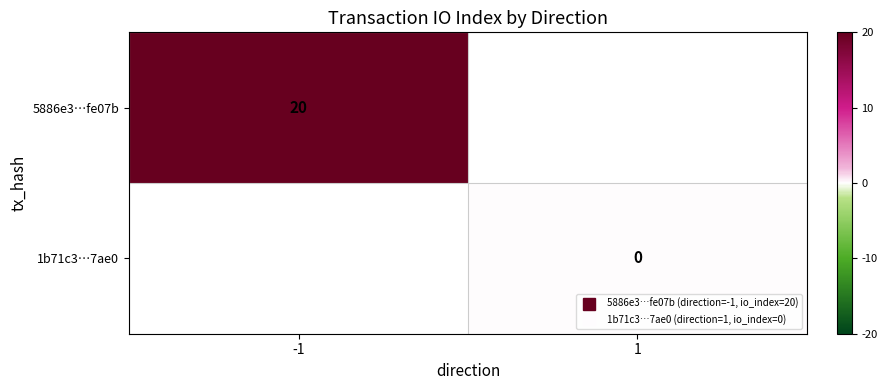

How many values in 5886e3…fe07b are above zero?

1